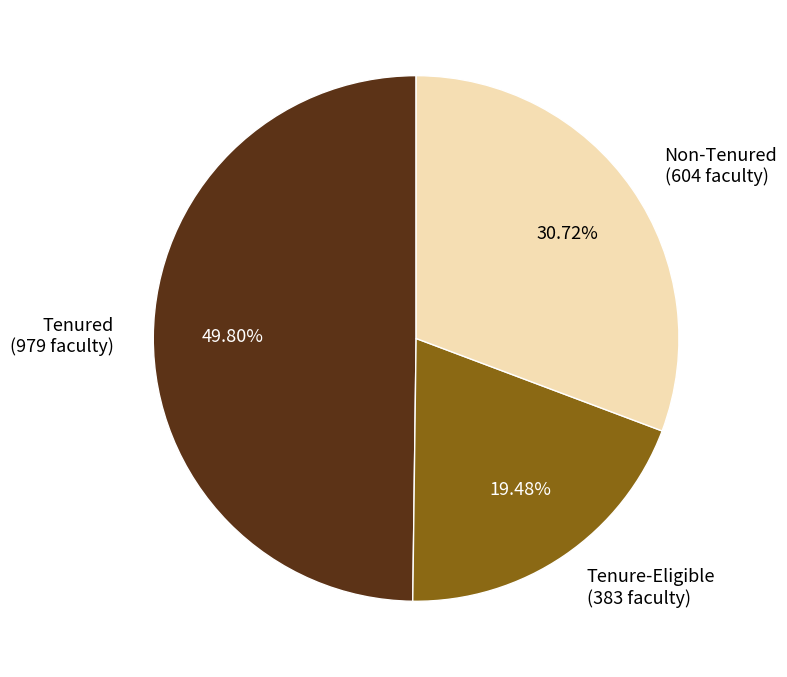

Which has a higher value, Tenure-Eligible (383 faculty) or Non-Tenured (604 faculty)?

Non-Tenured (604 faculty)